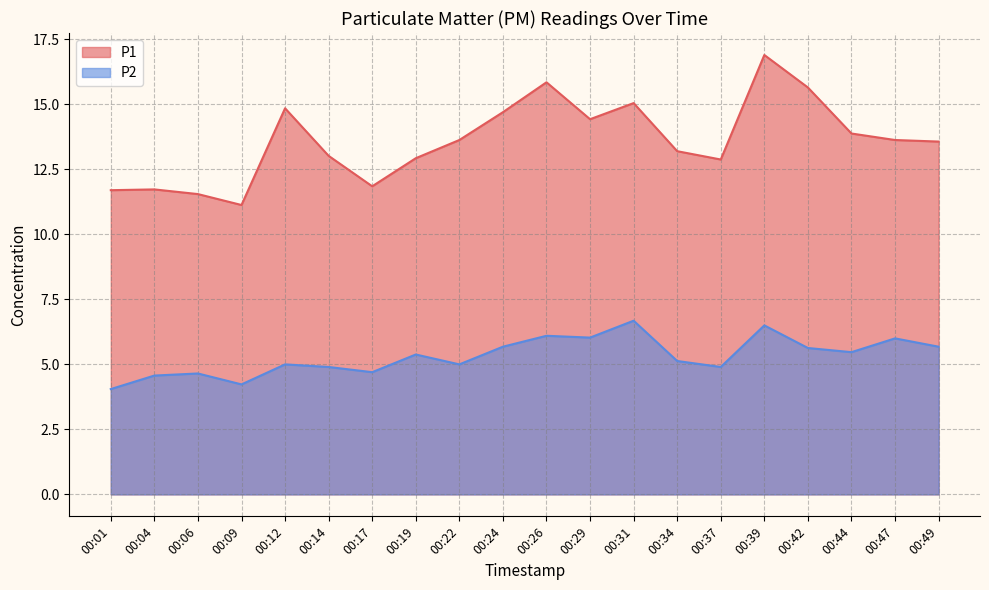

What is the value of the P1 point at the 19th from the left?

13.6